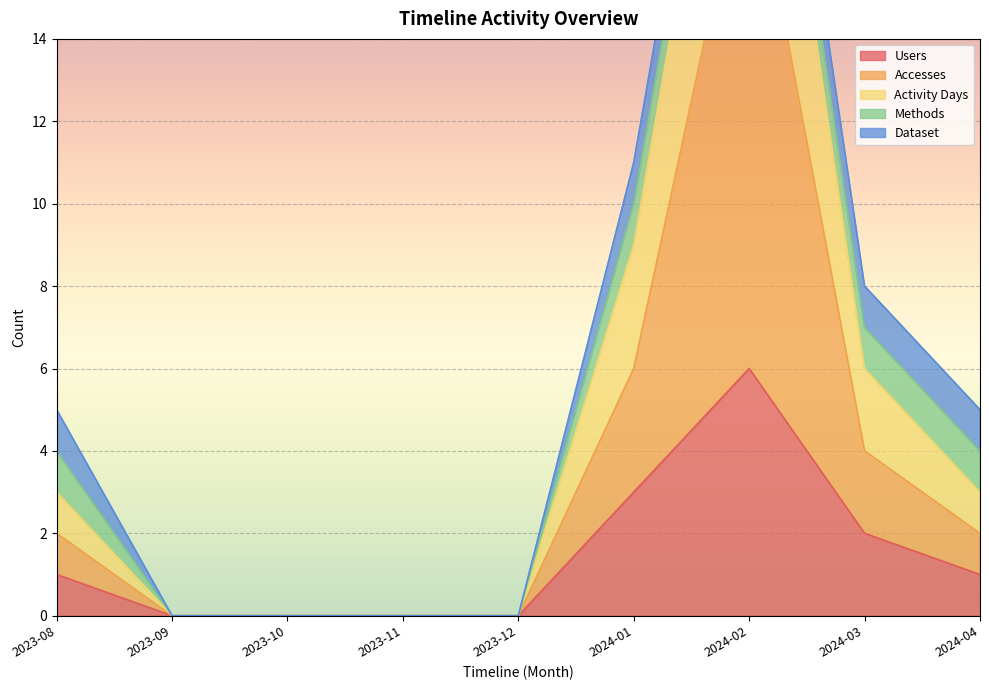

The value of Activity Days at 2024-03 is 14. True or false?

False